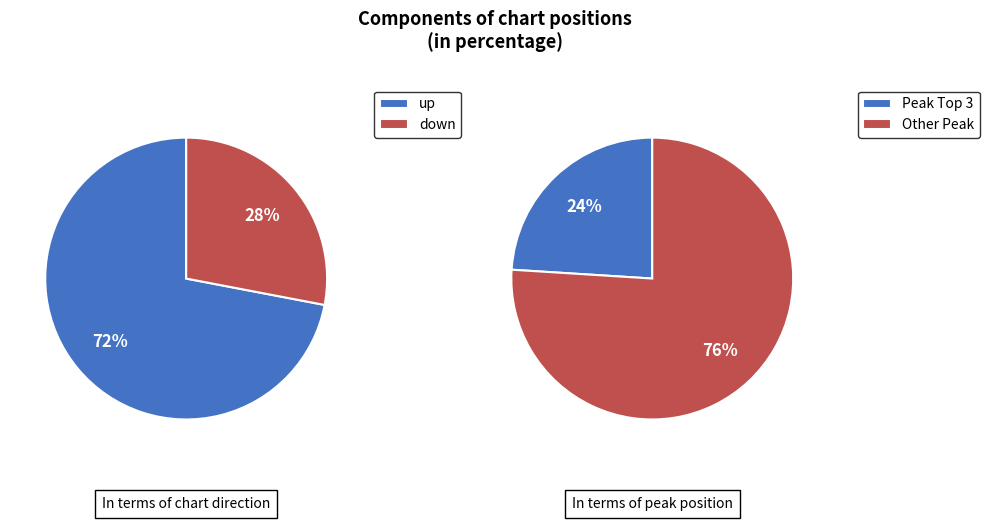

What is the ratio of the value at down to the value at up?

0.4